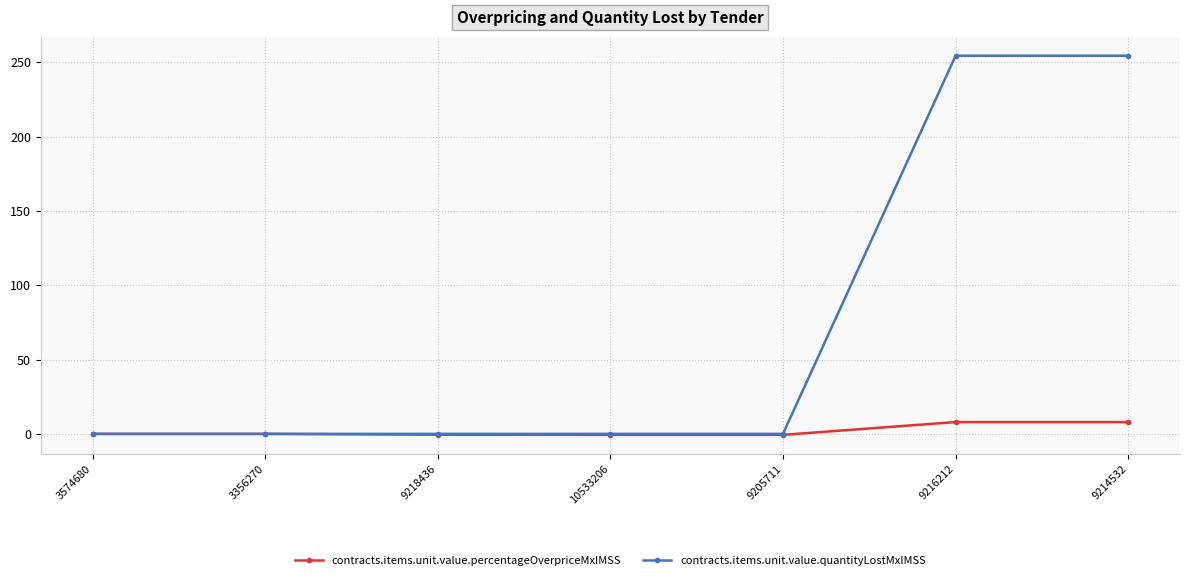

Which series has the largest range (max minus min)?

contracts.items.unit.value.quantityLostMxIMSS